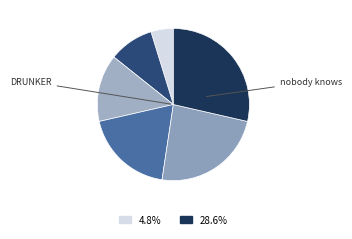

How many slices are in this pie chart?

6